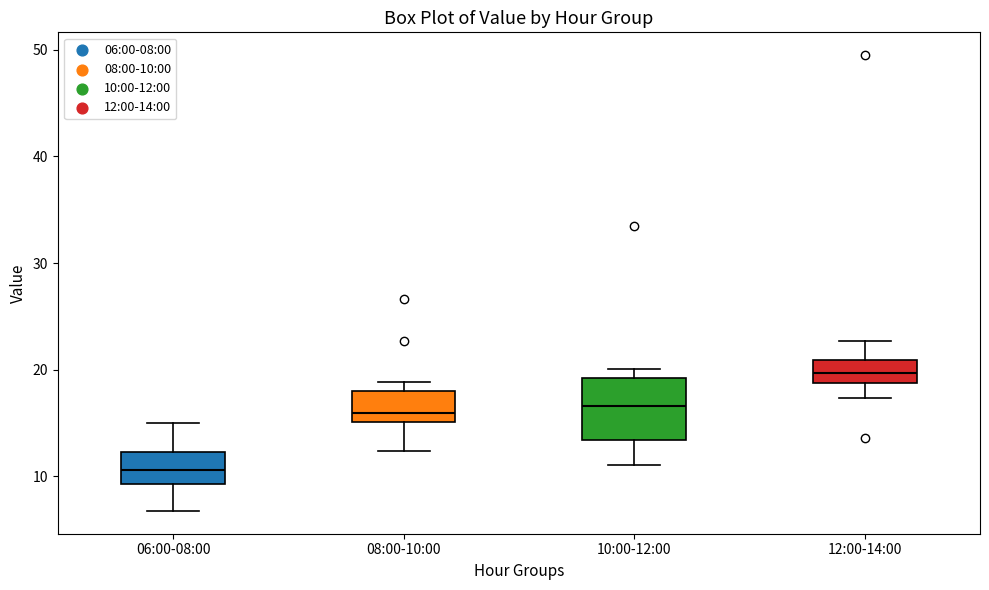

Which box has the lowest median line?

06:00-08:00